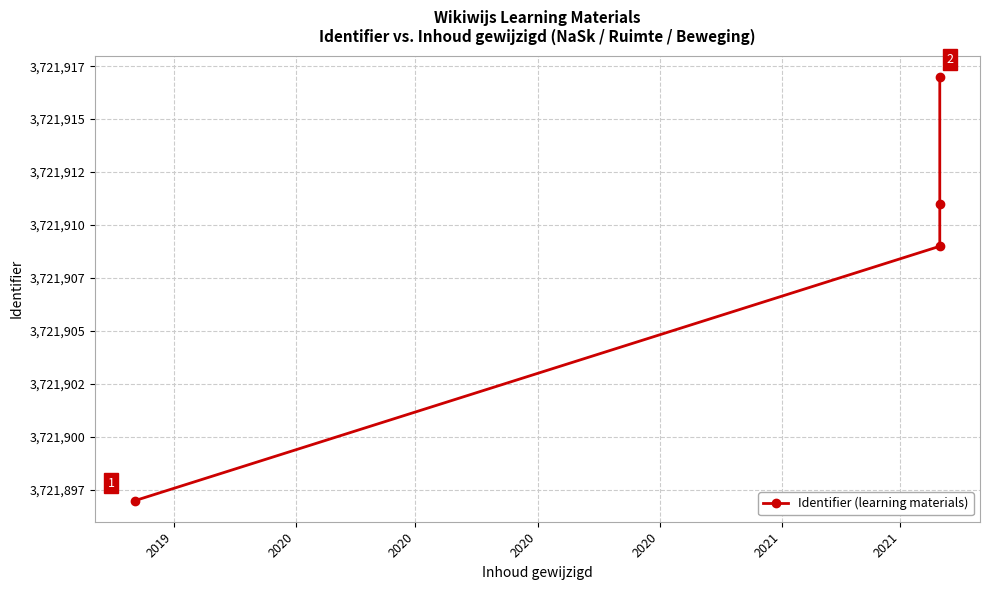

True or false: the data shows 1426917 at 2020.

False